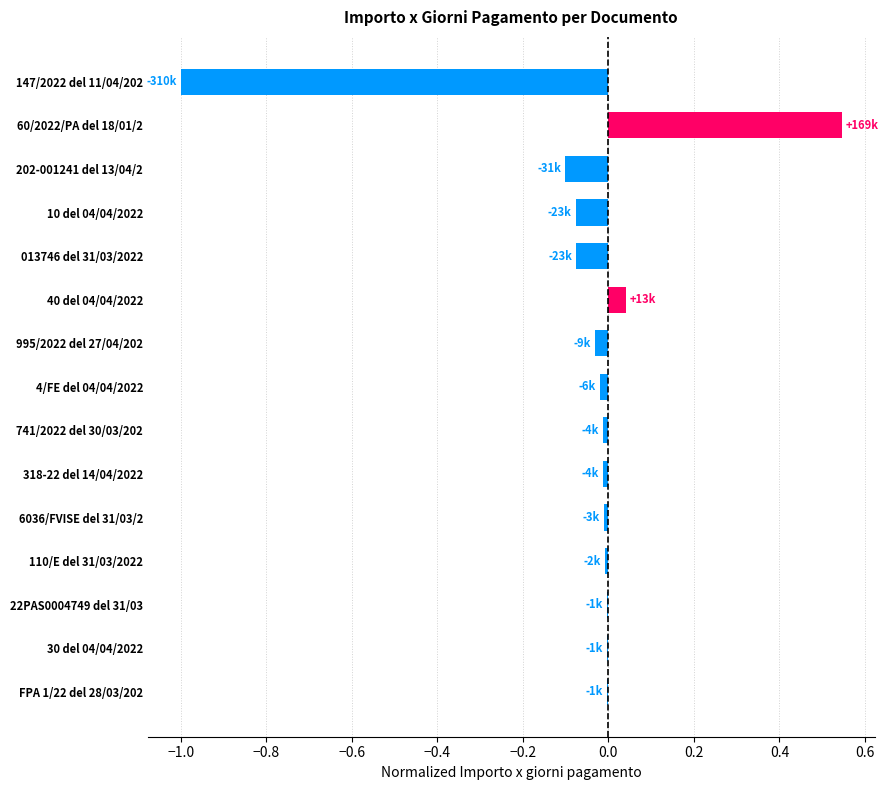

The value at 741/2022 del 30/03/202 is -0.0. True or false?

True